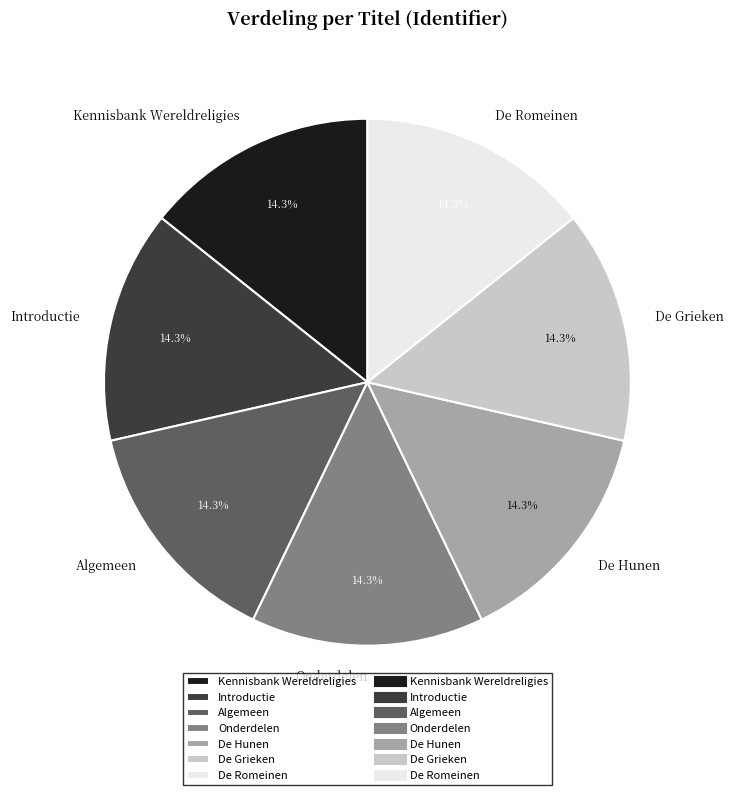

Is the sum of Introductie and De Hunen greater than half?

No